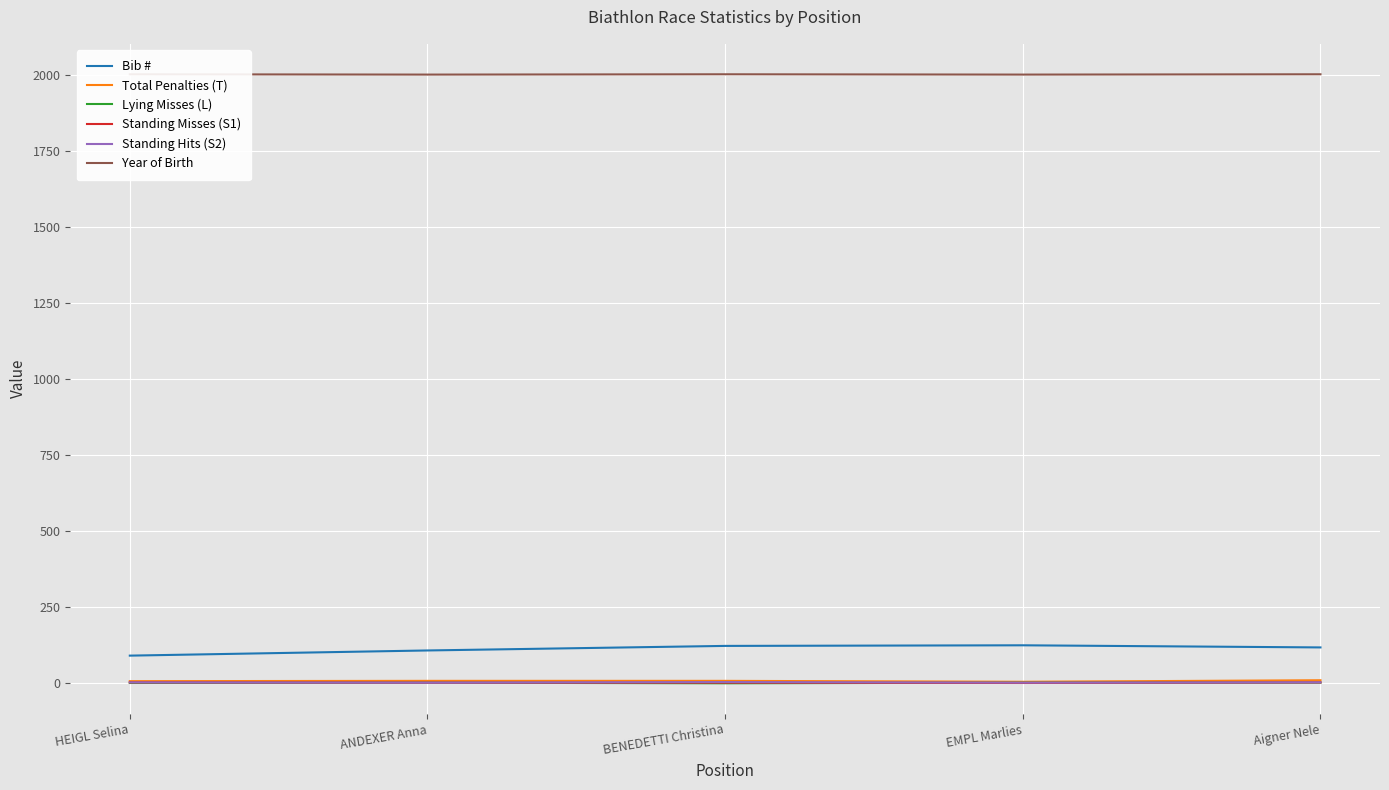

Is the value of Standing Hits (S2) at HEIGL Selina greater than the value of Year of Birth at BENEDETTI Christina?

No